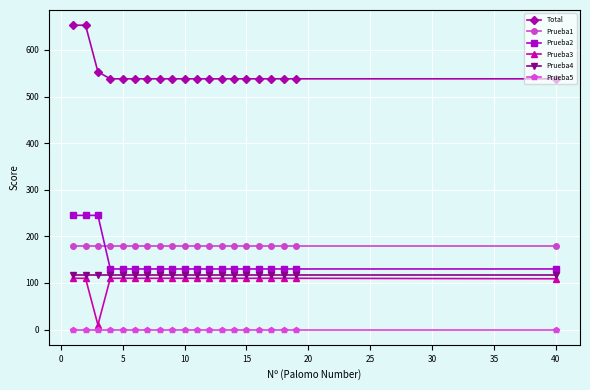

How many lines are shown in the chart?

6